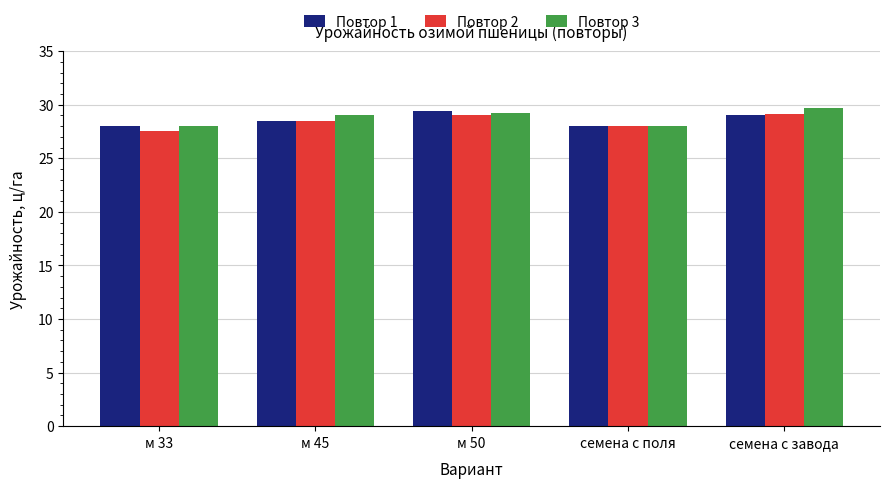

Is the value of Повтор 1 at м 50 greater than the value of Повтор 2 at м 50?

Yes